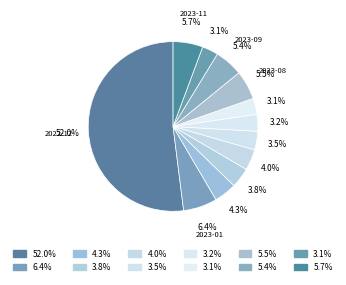

Which category has the biggest portion of the pie?

2022-12